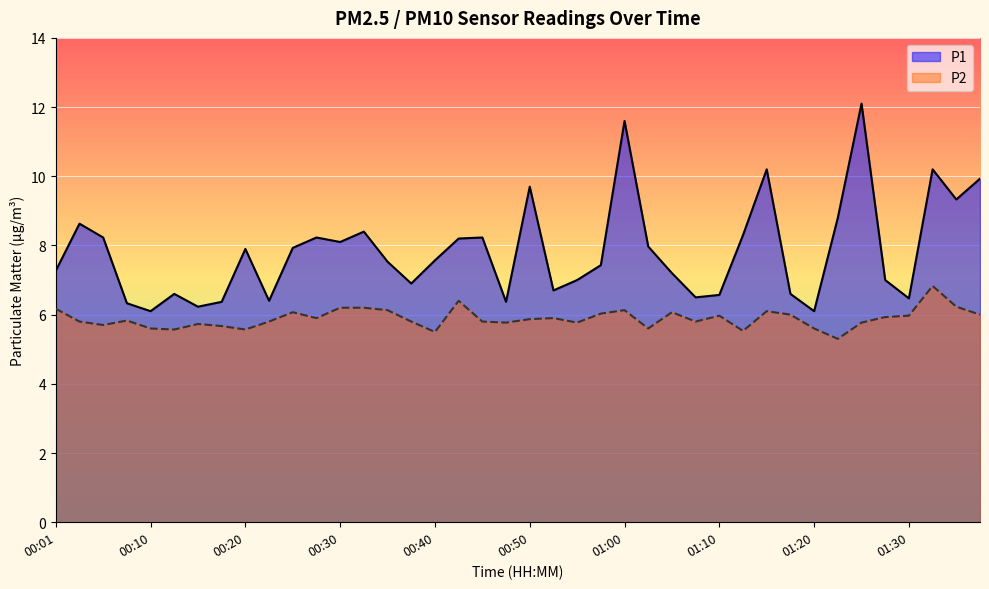

Rank the categories by P2 value from lowest to highest.

01:22, 00:40, 01:12, 00:13, 00:20, 00:10, 01:02, 01:20, 00:18, 00:06, 00:15, 00:47, 00:55, 01:25, 00:03, 00:23, 00:38, 00:45, 01:07, 00:08, 00:50, 00:28, 00:52, 01:27, 01:10, 01:30, 01:17, 01:37, 00:57, 00:25, 01:05, 01:15, 00:35, 01:00, 00:01, 00:30, 00:33, 01:35, 00:42, 01:32